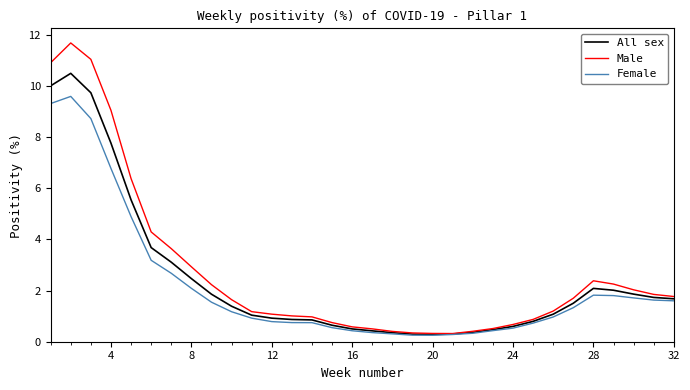

Which series has the widest spread of values?

Male